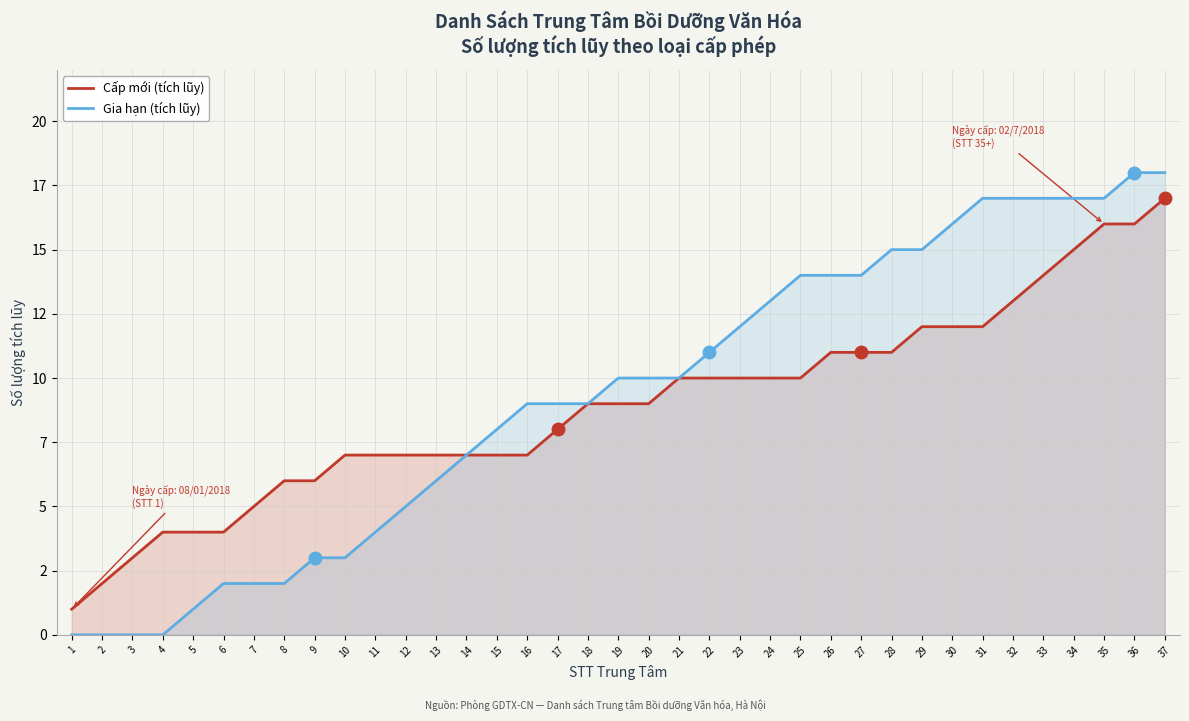

List the series in order of their peak value, highest first.

Gia hạn (tích lũy), Cấp mới (tích lũy)